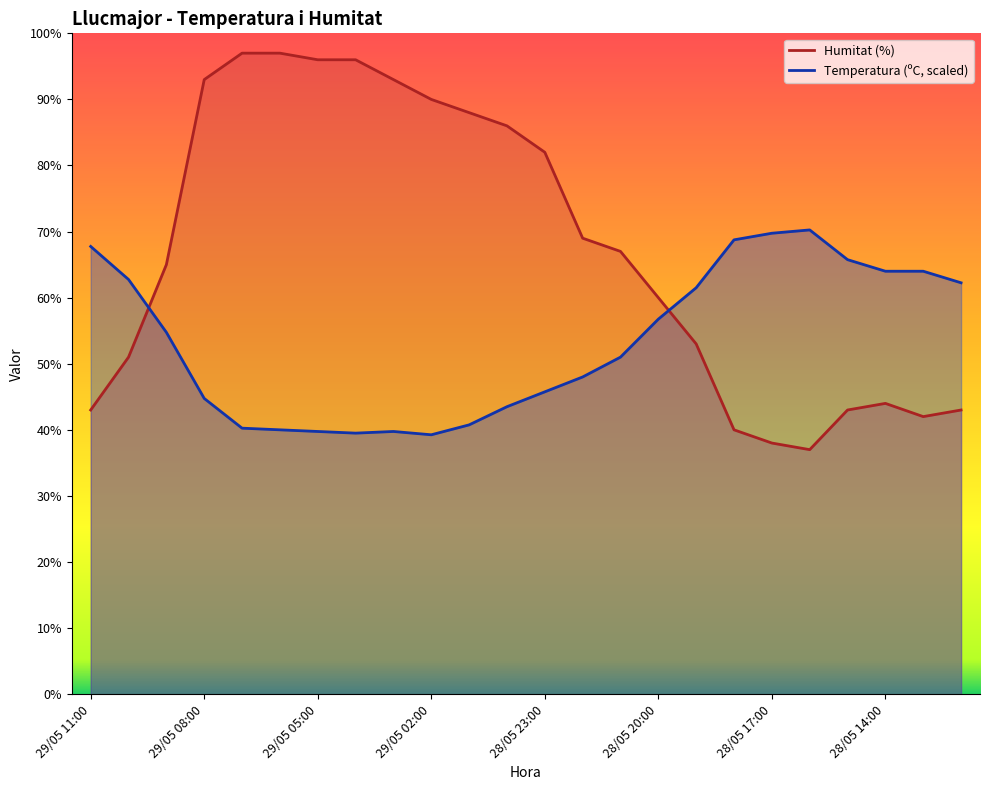

Does the chart have visible grid lines?

No